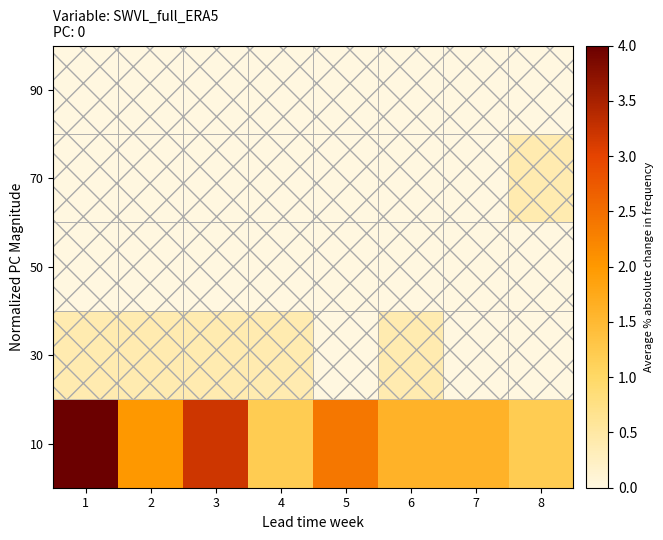

At 6, list the series in order from smallest to largest.

50, 70, 90, 30, 10